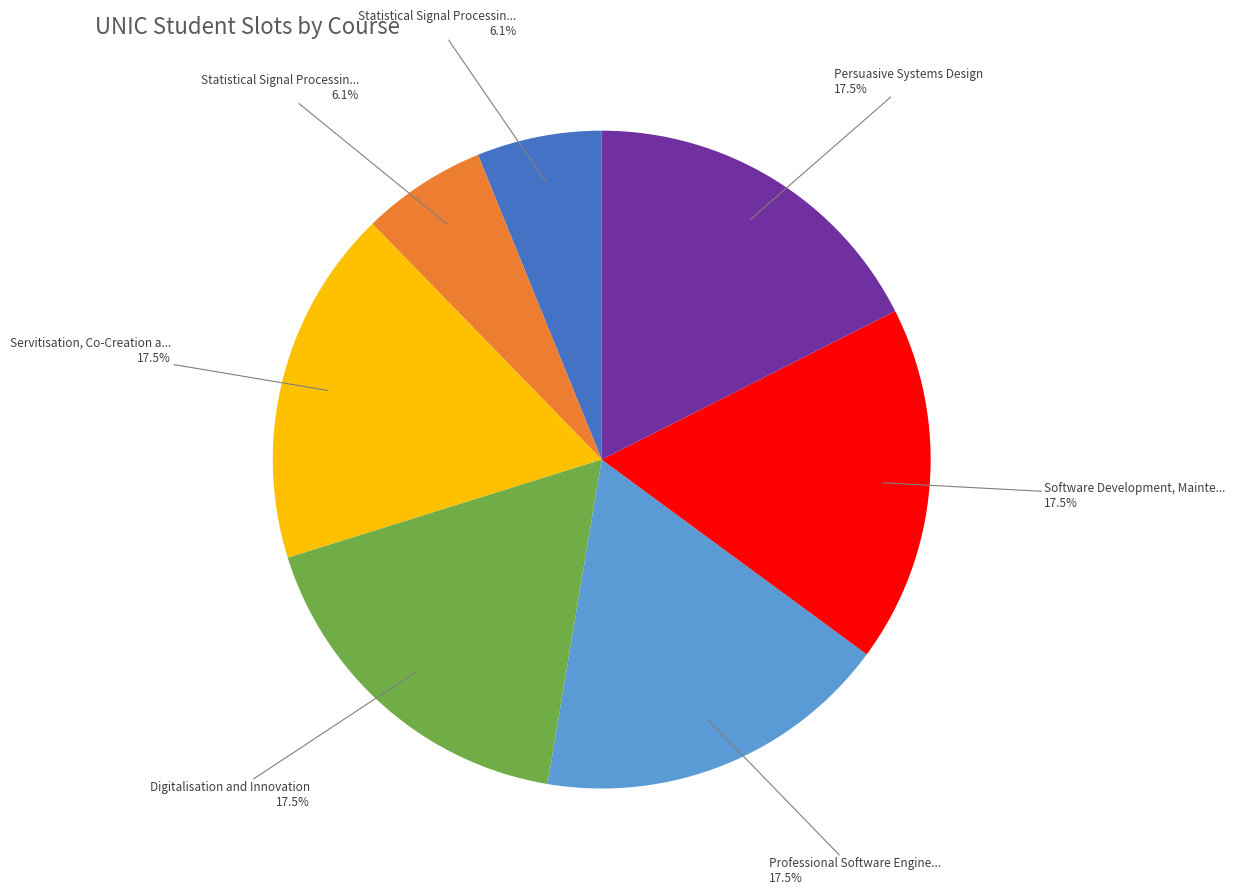

How many slices are in this pie chart?

7